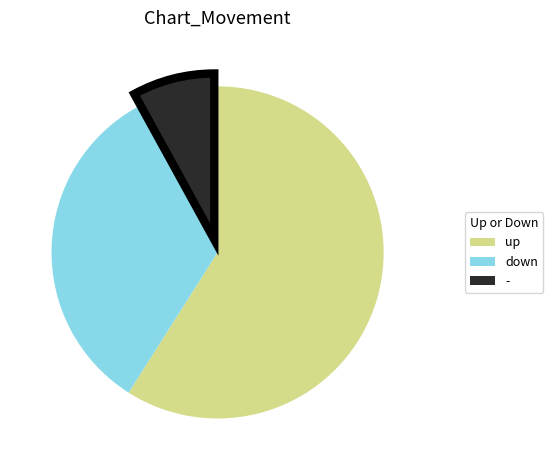

What is the majority slice?

up